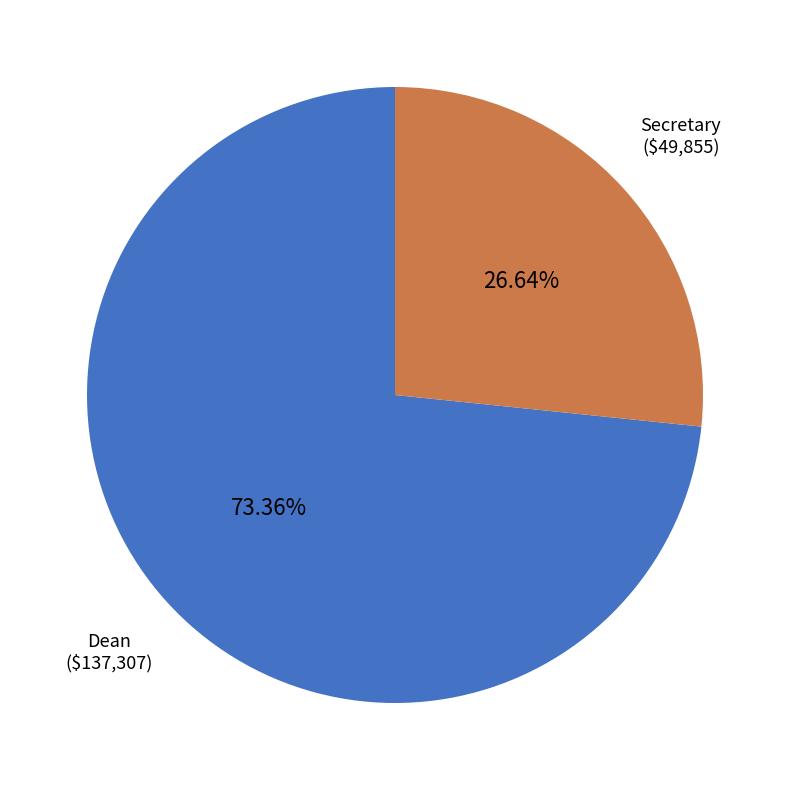

How many slices are in this pie chart?

2